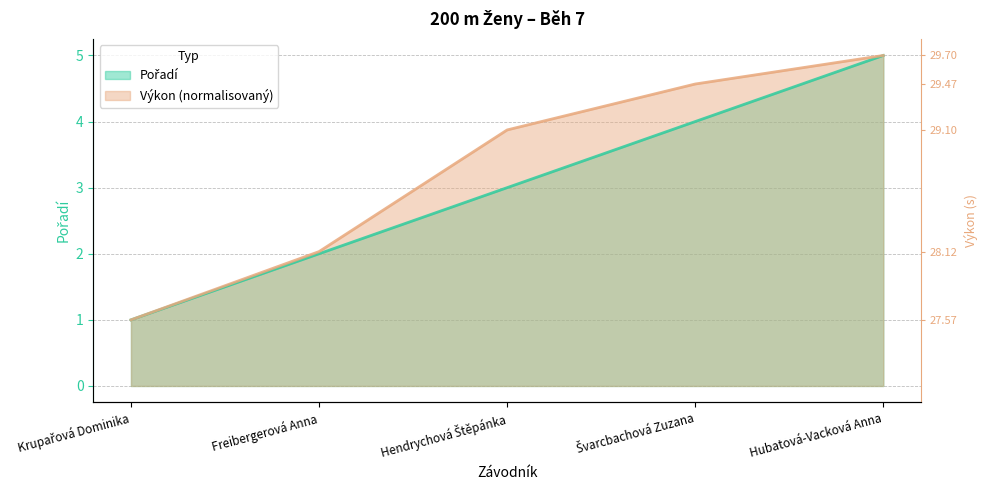

How many values in the Výkon series exceed 3?

3